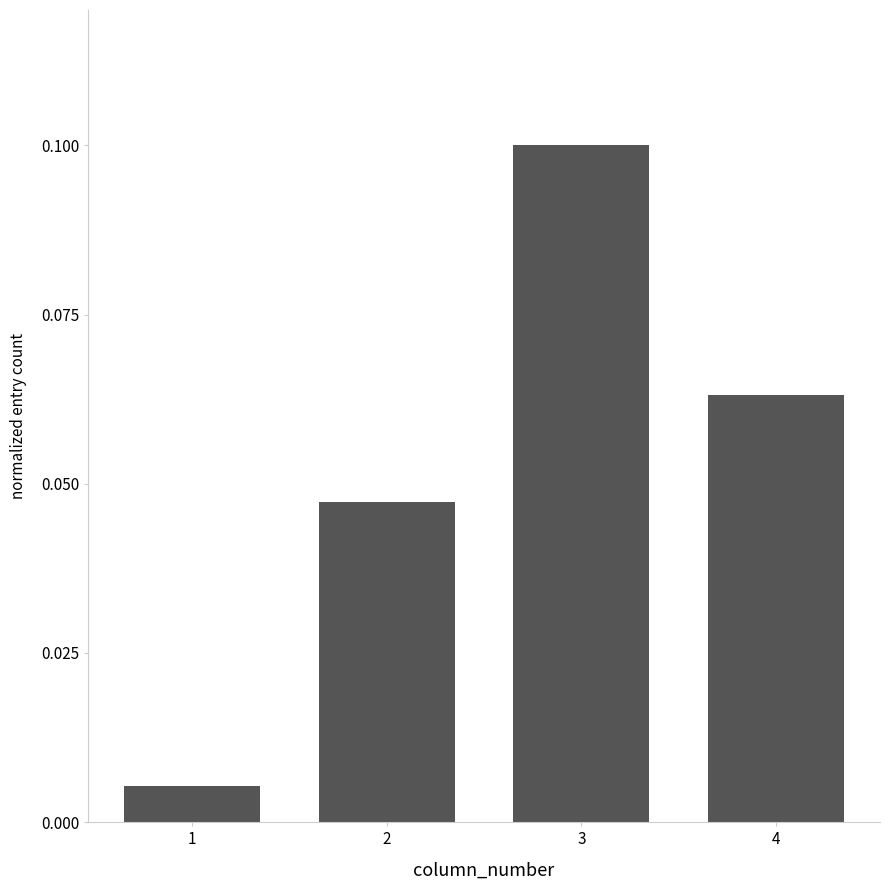

List the labels in order of value, largest first.

3, 4, 2, 1